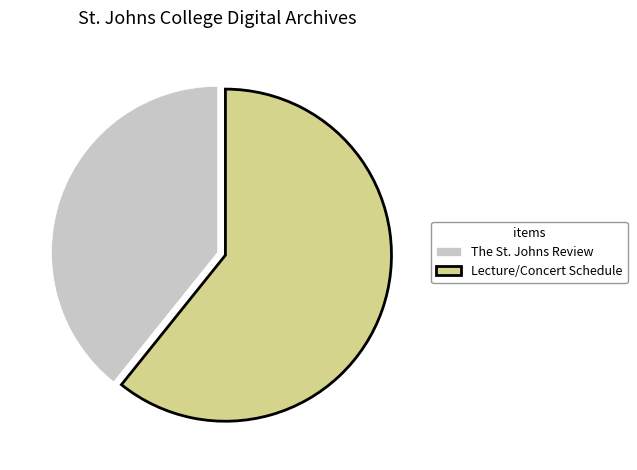

The Lecture/Concert Schedule slice represents 69% of the pie. True or false?

False